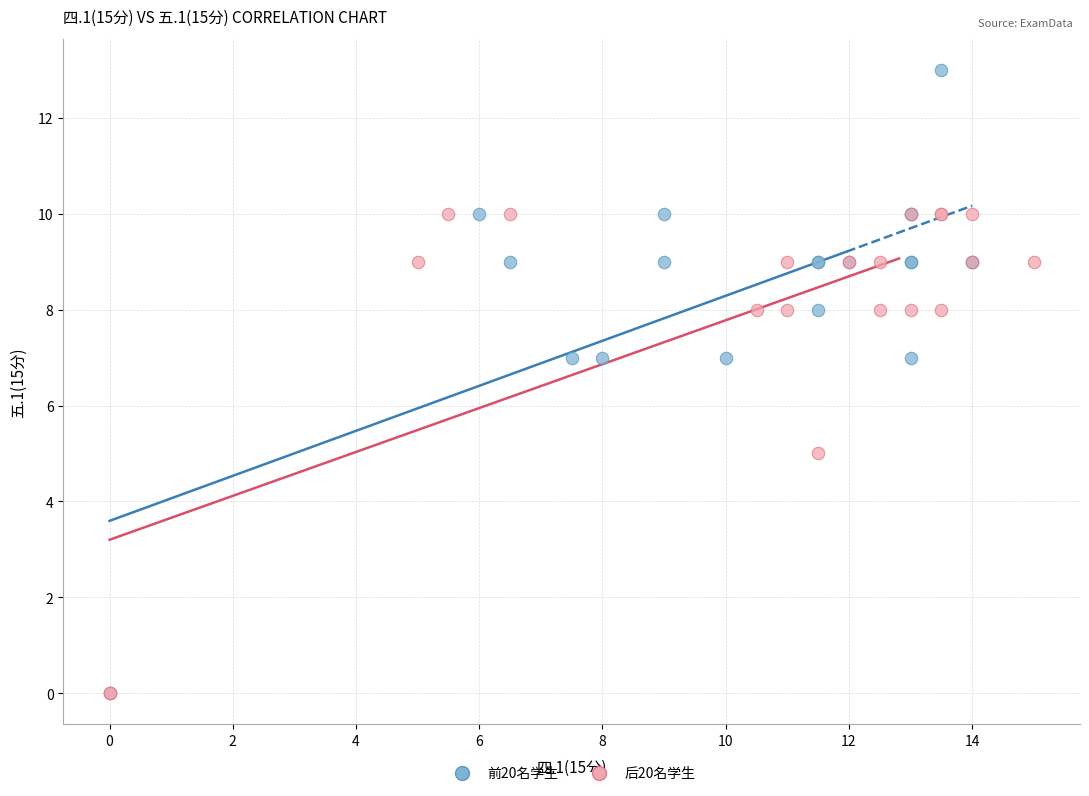

Which series contains the highest Y value?

前20名学生